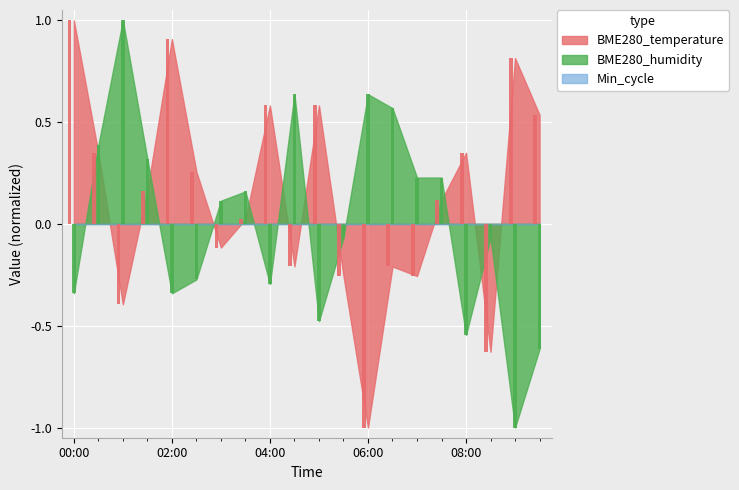

What is the sum of all BME280_temperature values?

2.6